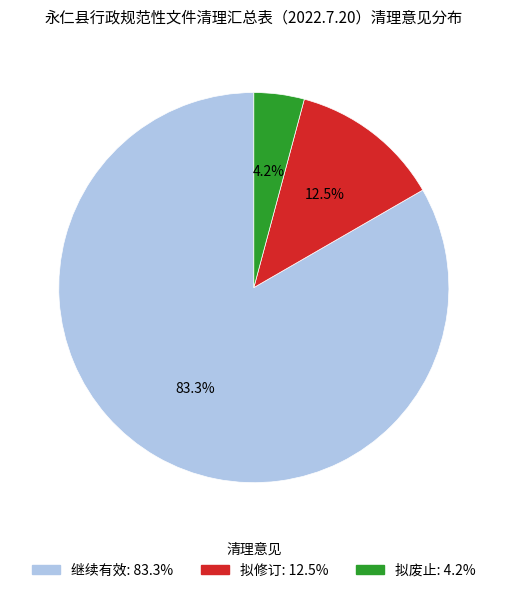

What is the ratio of the value at 拟废止 to the value at 拟修订?

0.3